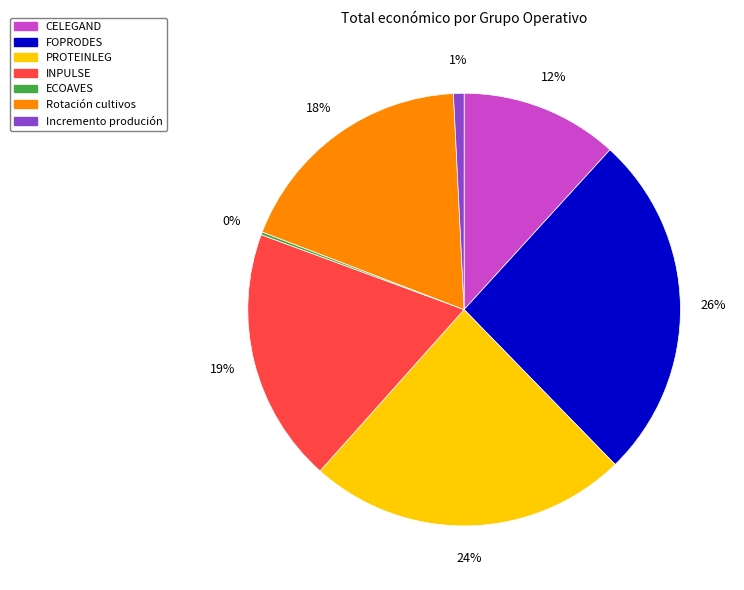

To the nearest percent, what percentage of the pie is Incremento produción?

1%